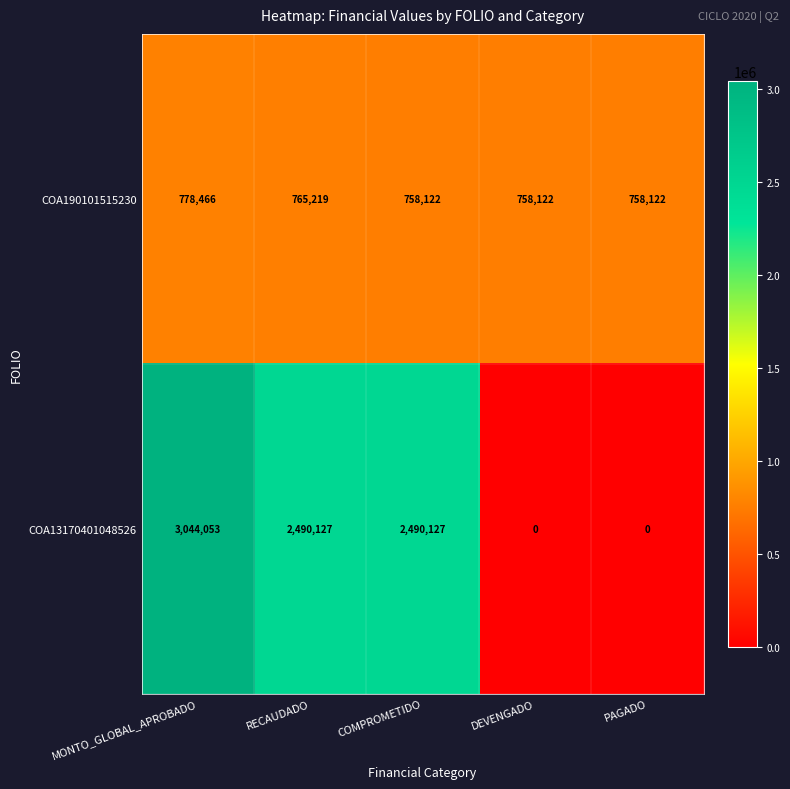

Which series has the largest range (max minus min)?

COA13170401048526